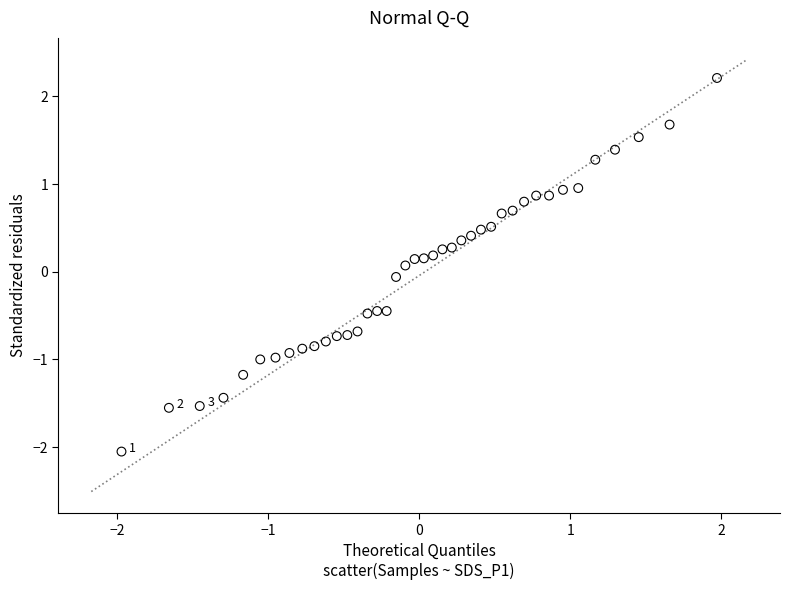

What is the range of Y values (max minus min)?

4.3